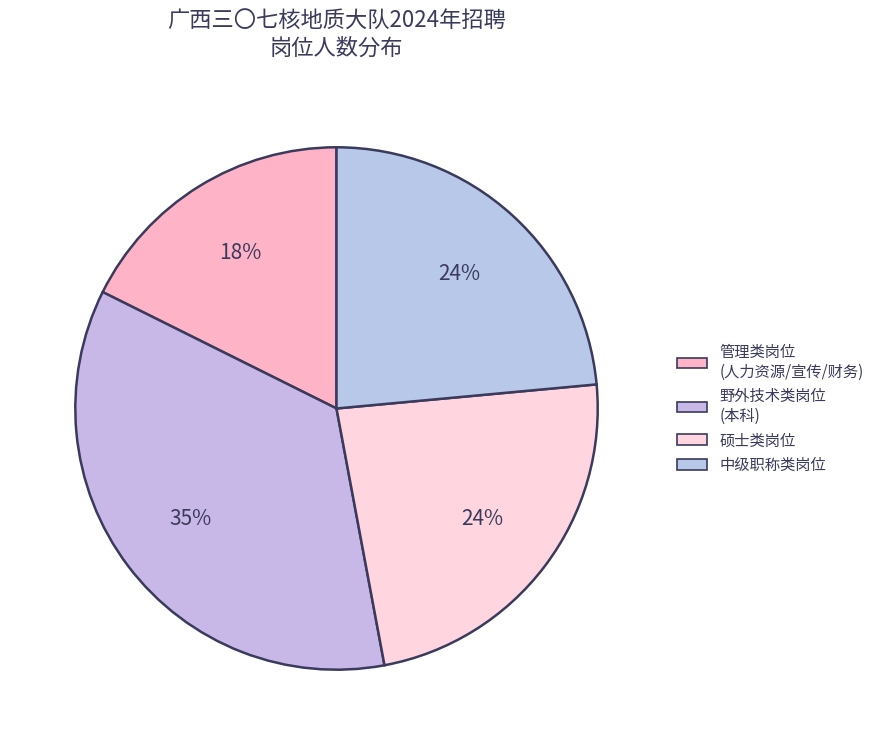

How many segments does this pie chart have?

4